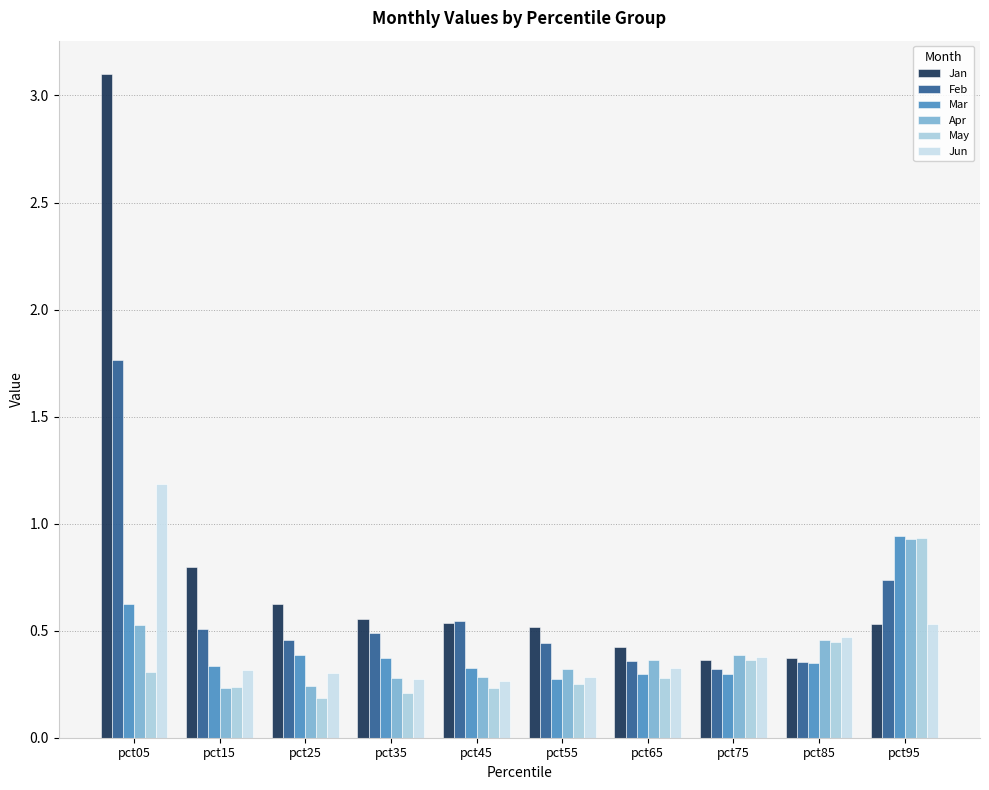

What is the difference between the May values at pct35 and pct75?

0.2